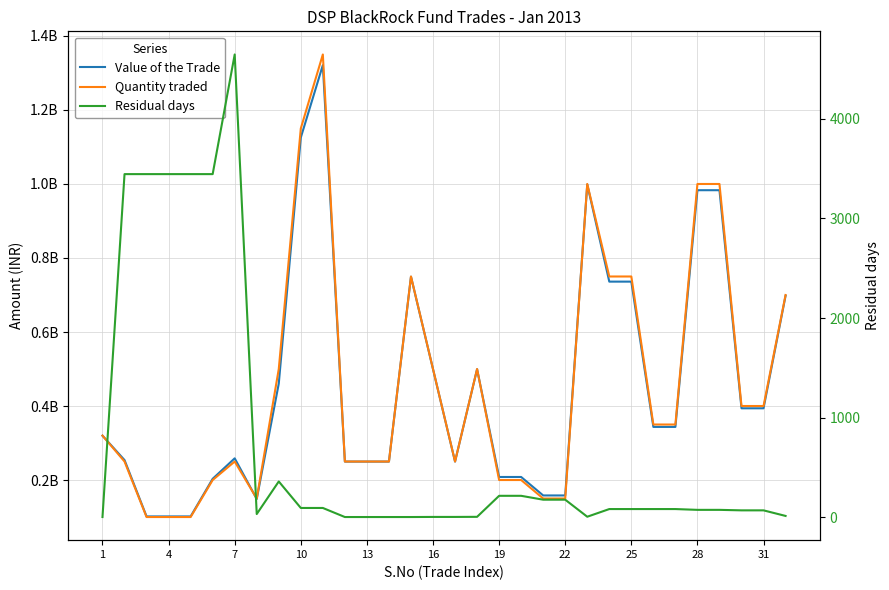

What is the lowest value of the Residual days series?

3.0